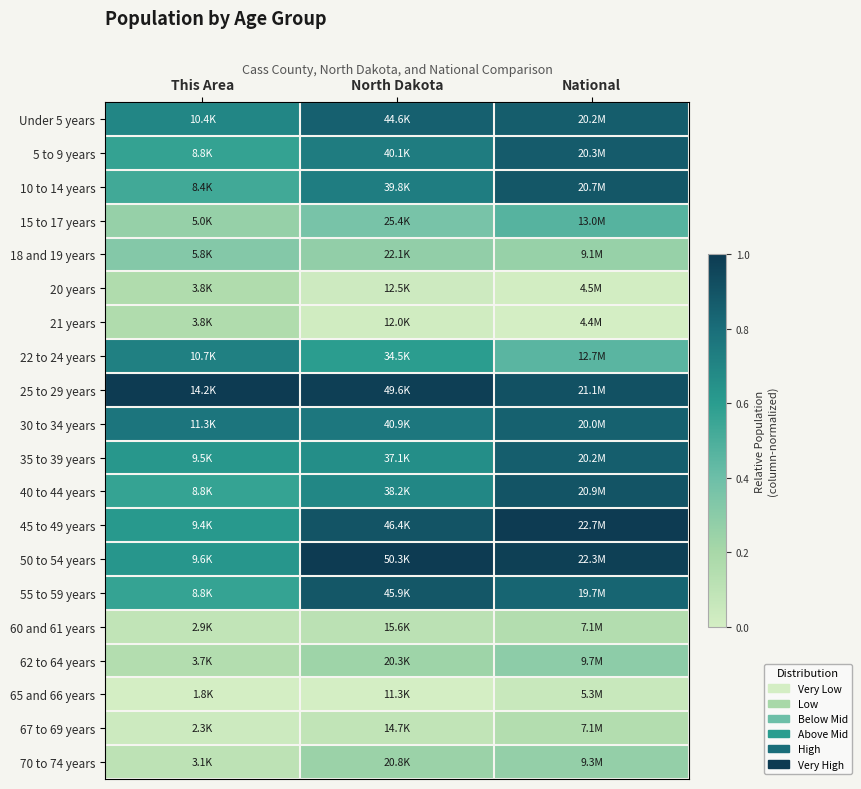

At which category is the sum across all series the highest?

National